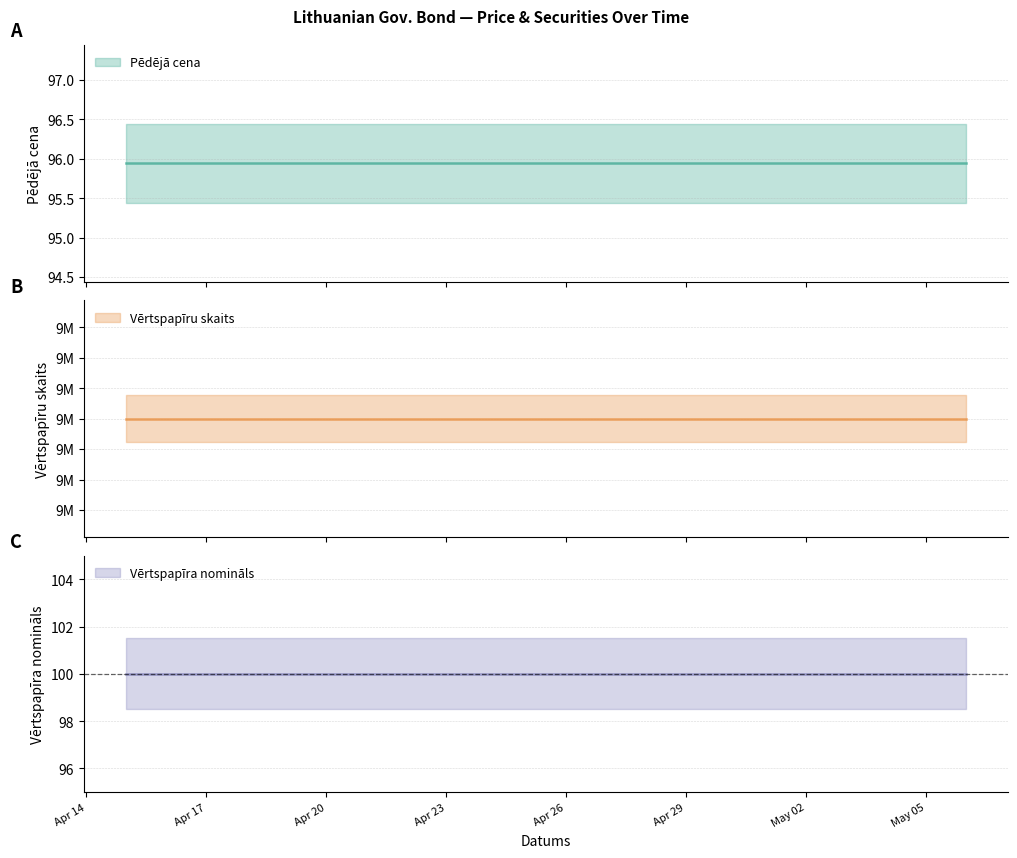

What is the value of the Pēdējā cena point at the 7th from the left?

95.9